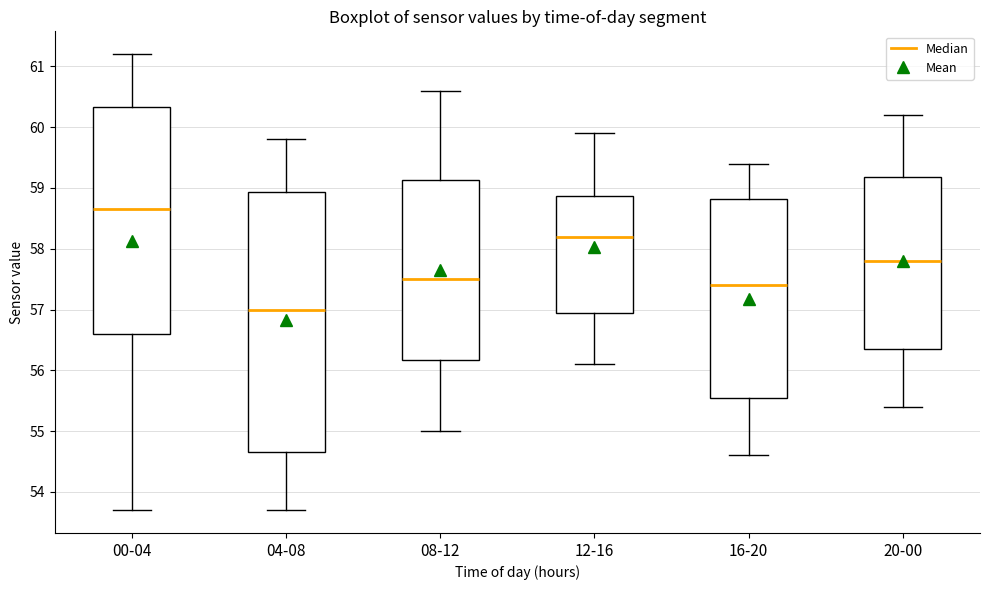

Reading left to right, transcribe this box plot: for each box, give where its median line is, the range the box spans, and where its two whiskers end, as read against the y-axis. The values are not printed on the chart, so give them approximately, as read against the axis.

00-04: median 58.7, box 56.6 to 60.3, whiskers 53.7 to 61.2
04-08: median 57.0, box 54.7 to 58.9, whiskers 53.7 to 59.8
08-12: median 57.5, box 56.2 to 59.1, whiskers 55.0 to 60.6
12-16: median 58.2, box 57.0 to 58.9, whiskers 56.1 to 59.9
16-20: median 57.4, box 55.6 to 58.8, whiskers 54.6 to 59.4
20-00: median 57.8, box 56.4 to 59.2, whiskers 55.4 to 60.2